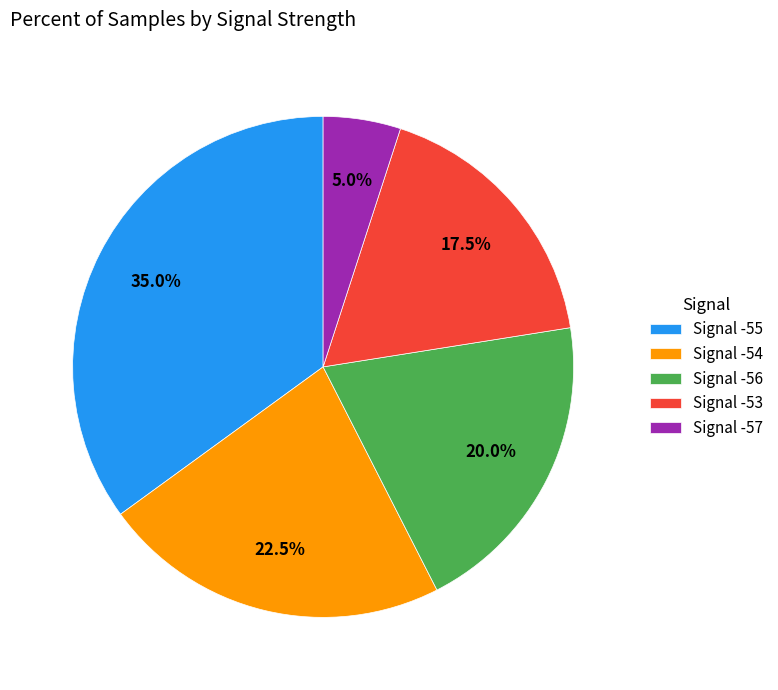

How much of the chart is everything except Signal -55?

65.0%